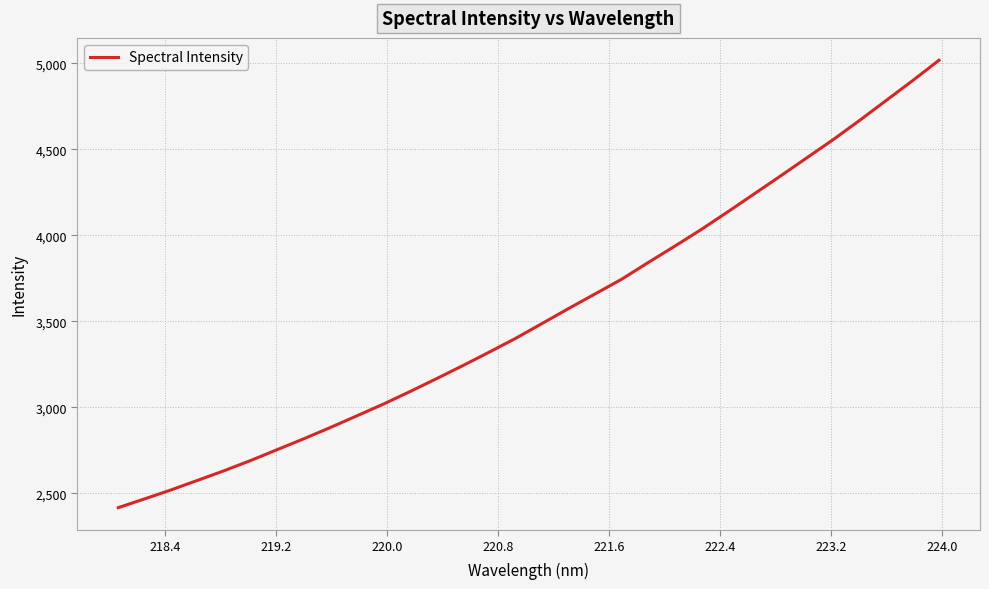

What is the greatest value displayed?

5017.4